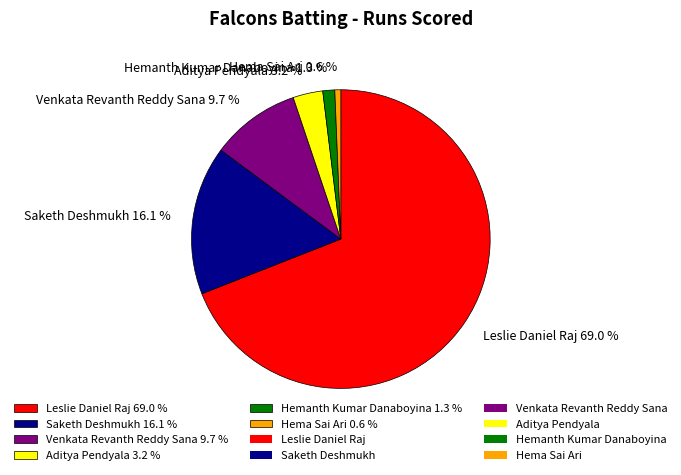

To the nearest percent, what is the difference between the Venkata Revanth Reddy Sana and Saketh Deshmukh slice percentages?

6%